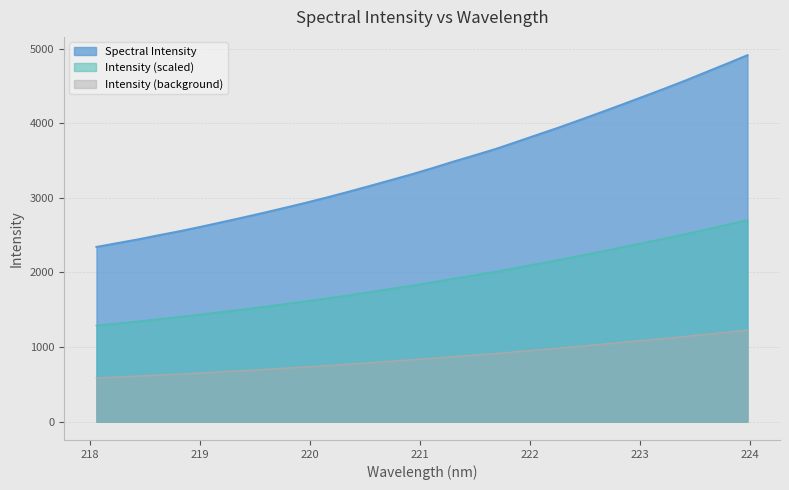

The value at 223.5987 is 1900.3. True or false?

False